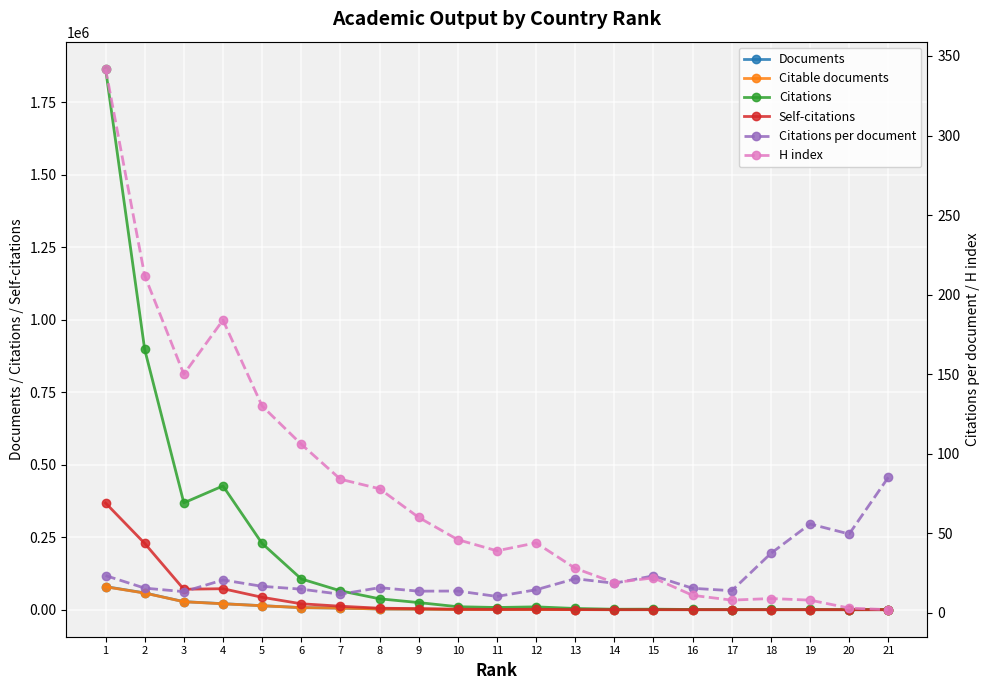

Which series changed the most between 1 and 13?

Citations